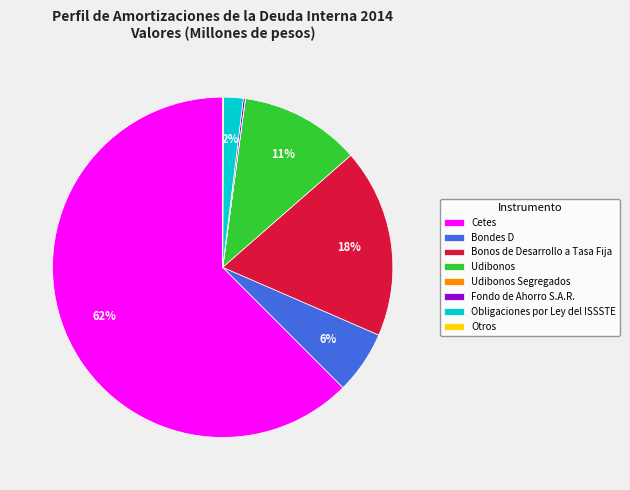

True or false: Bondes D accounts for 1% of the total.

False